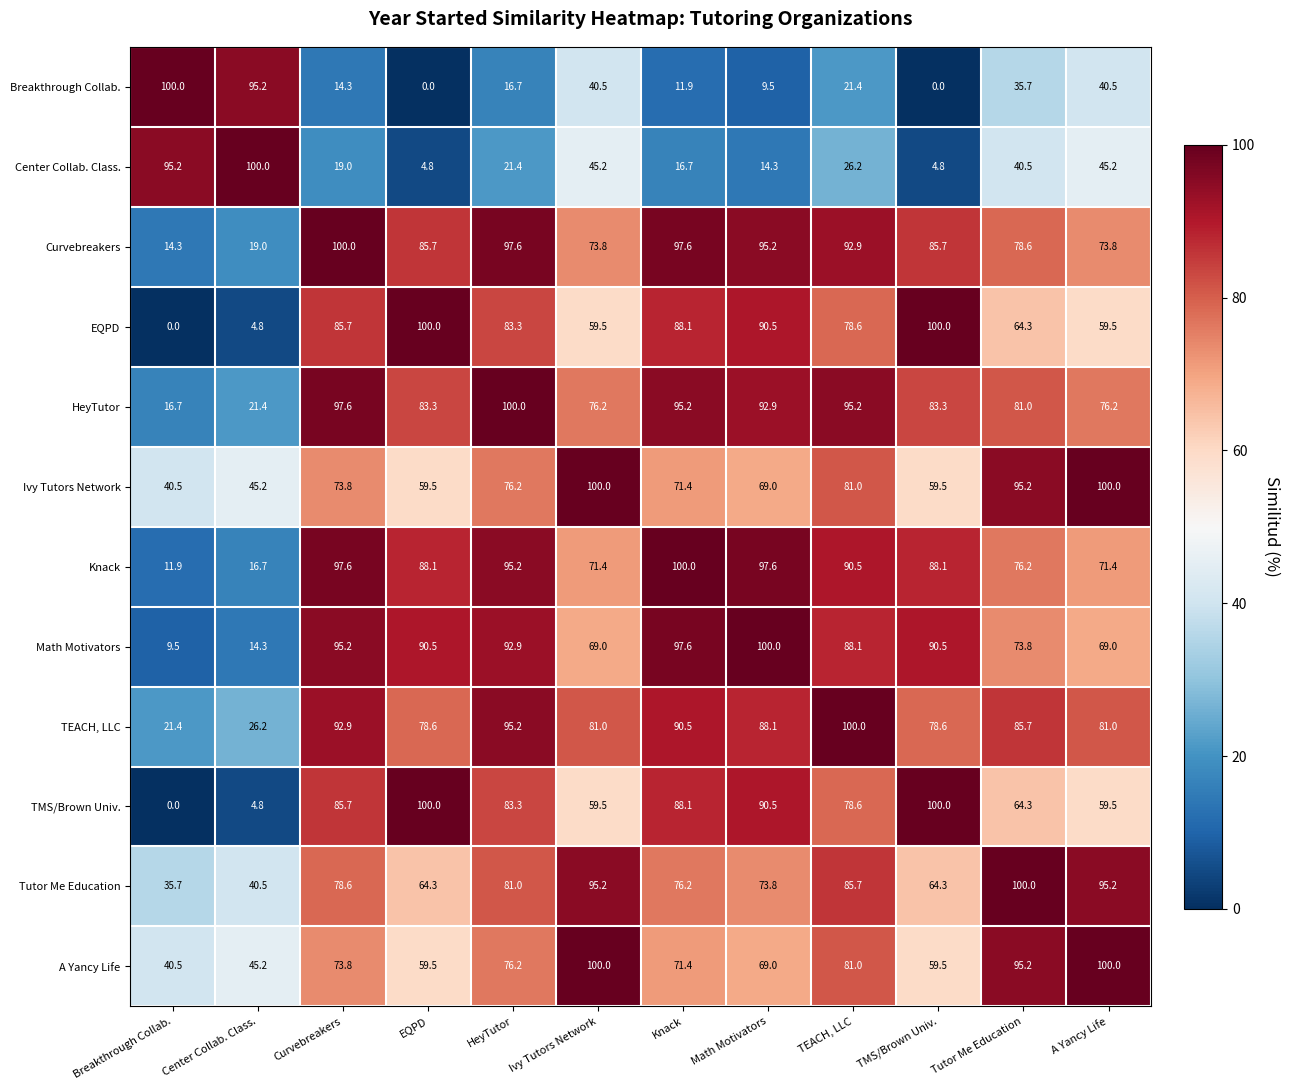

At which label does Center Collab. Class. first exceed 26?

Breakthrough Collab.